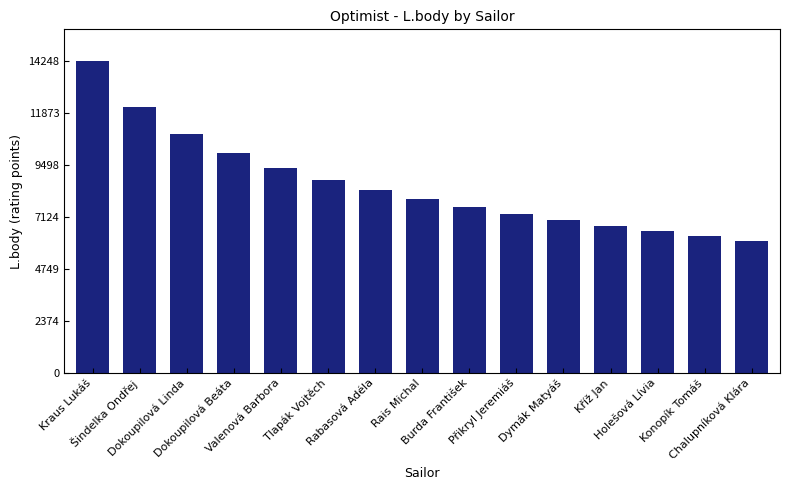

Rank the categories by value from lowest to highest.

Chalupníková Klára, Konopík Tomáš, Holešová Lívia, Kříž Jan, Dymák Matyáš, Přikryl Jeremiáš, Burda František, Rais Michal, Rabasová Adéla, Tlapák Vojtěch, Valenová Barbora, Dokoupilová Beáta, Dokoupilová Linda, Šindelka Ondřej, Kraus Lukáš